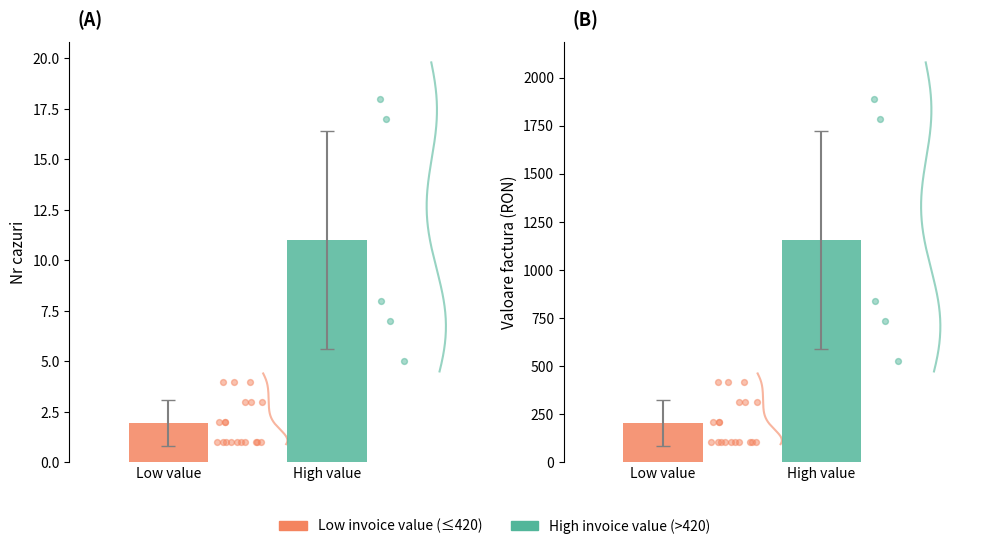

Which series contains the highest Y value?

Valoare factura